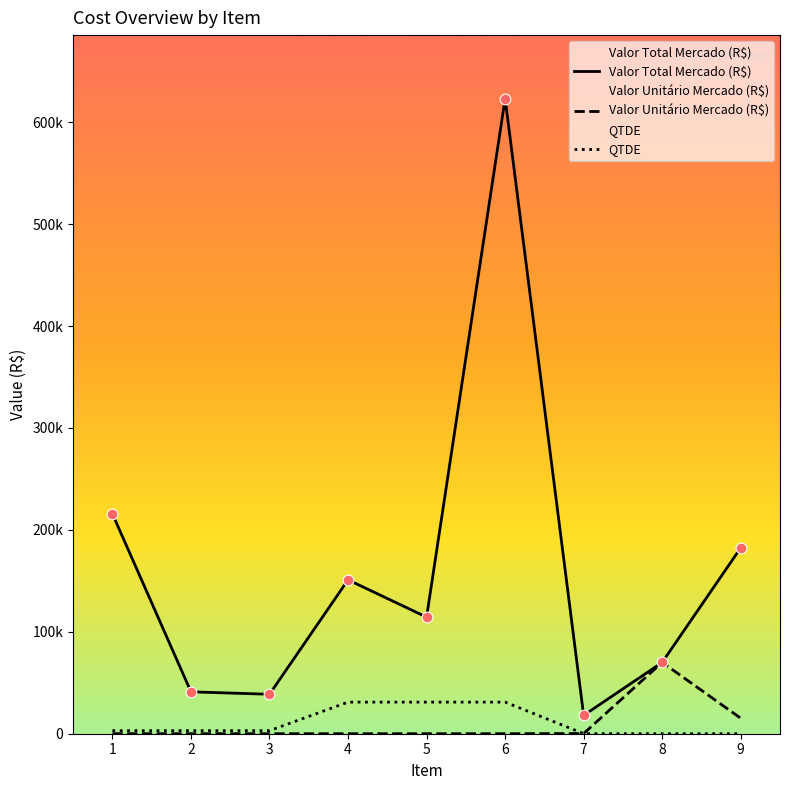

What is the total value across all series at 8?

140001.0